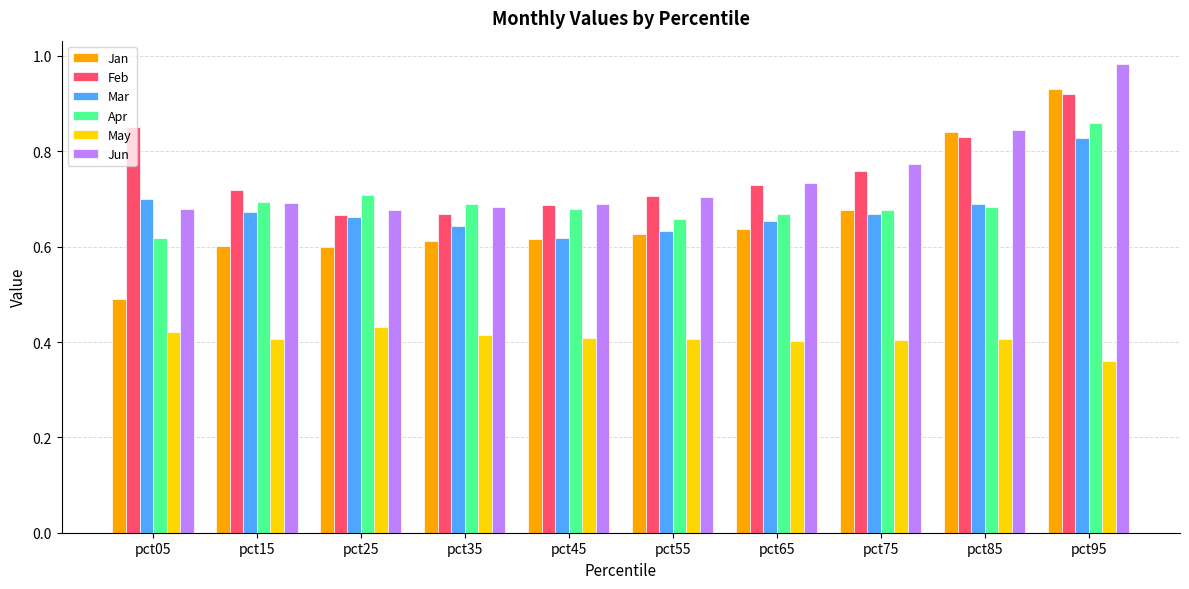

The Apr series shows 0.7 at pct45. True or false?

True